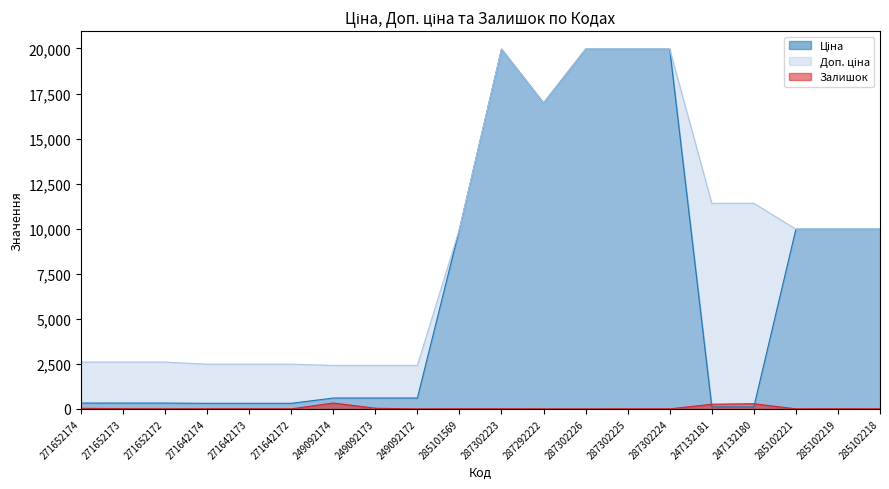

Rank the categories by Доп. ціна value from lowest to highest.

249092174, 249092173, 249092172, 271642174, 271642173, 271642172, 271652174, 271652173, 271652172, 285101569, 285102221, 285102219, 285102218, 247132181, 247132180, 287292222, 287302223, 287302226, 287302225, 287302224